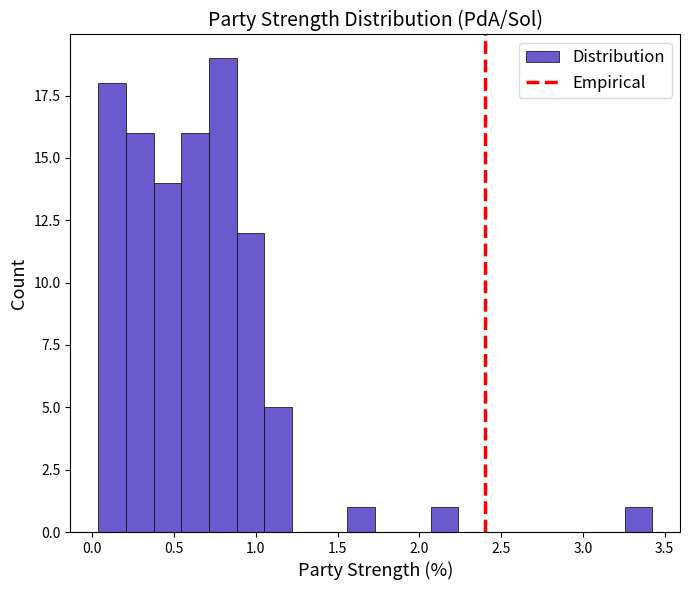

Read against the x-axis, roughly where is the centre of the tallest bar?

0.80